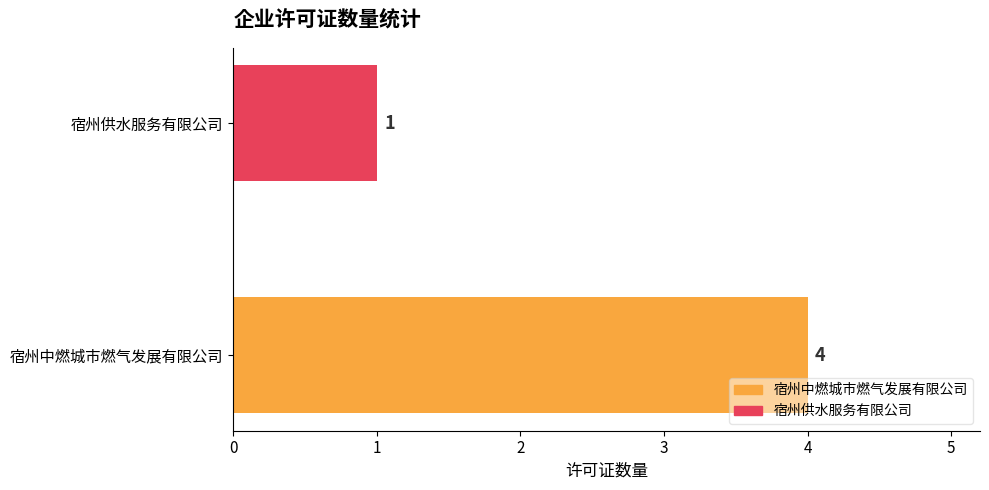

At which label is the value closest to 2?

宿州供水服务有限公司